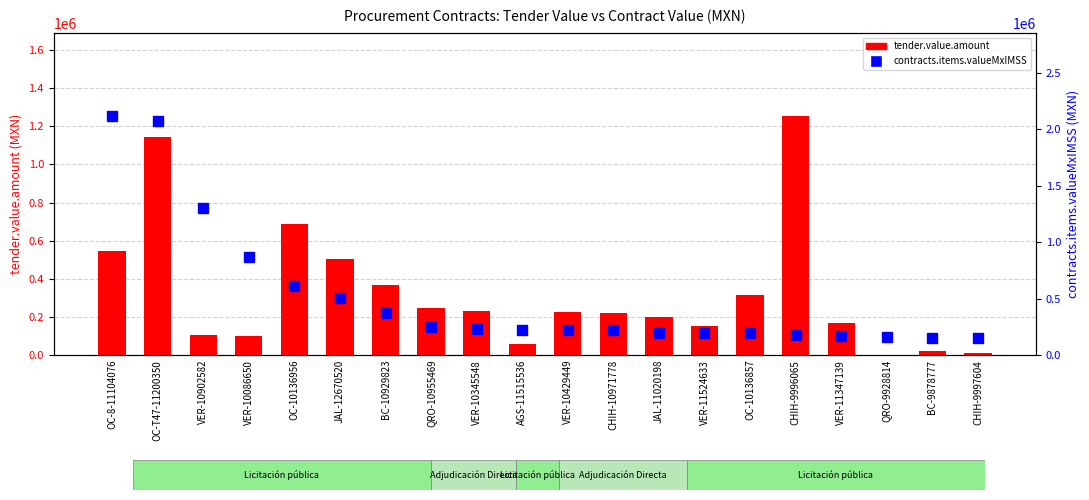

At which label does tender.value.amount reach its minimum?

QRO-9928814